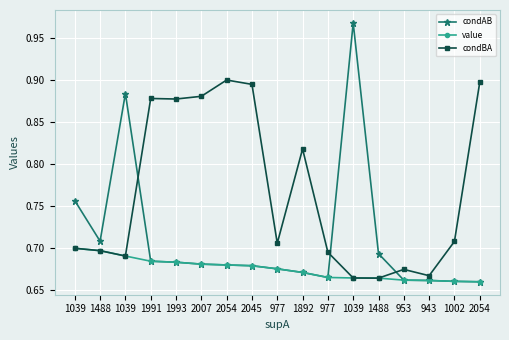

What is the smallest value displayed?

0.7